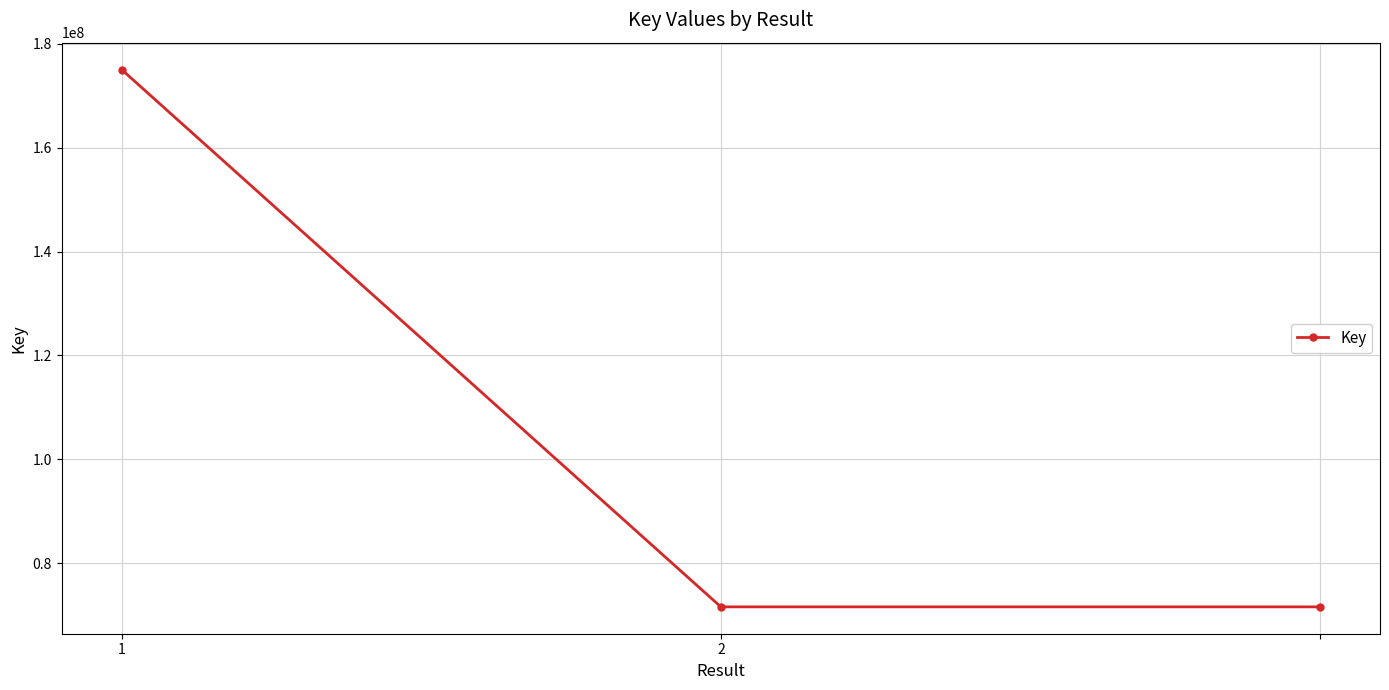

What is the value of the 1st point from the left?

175074639